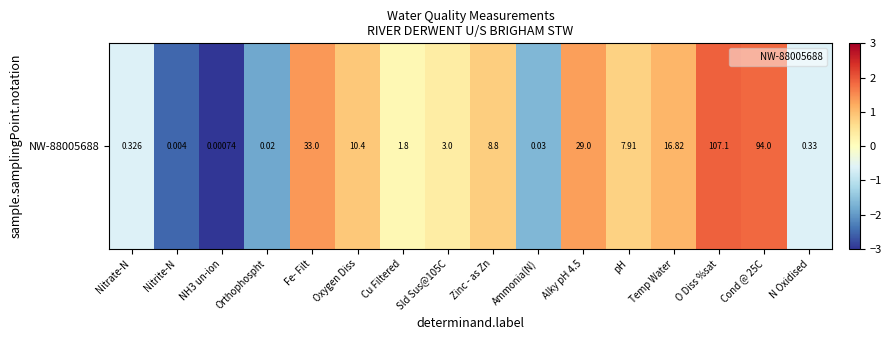

The chart shows a value of -1.8 at Orthophospht. True or false?

True